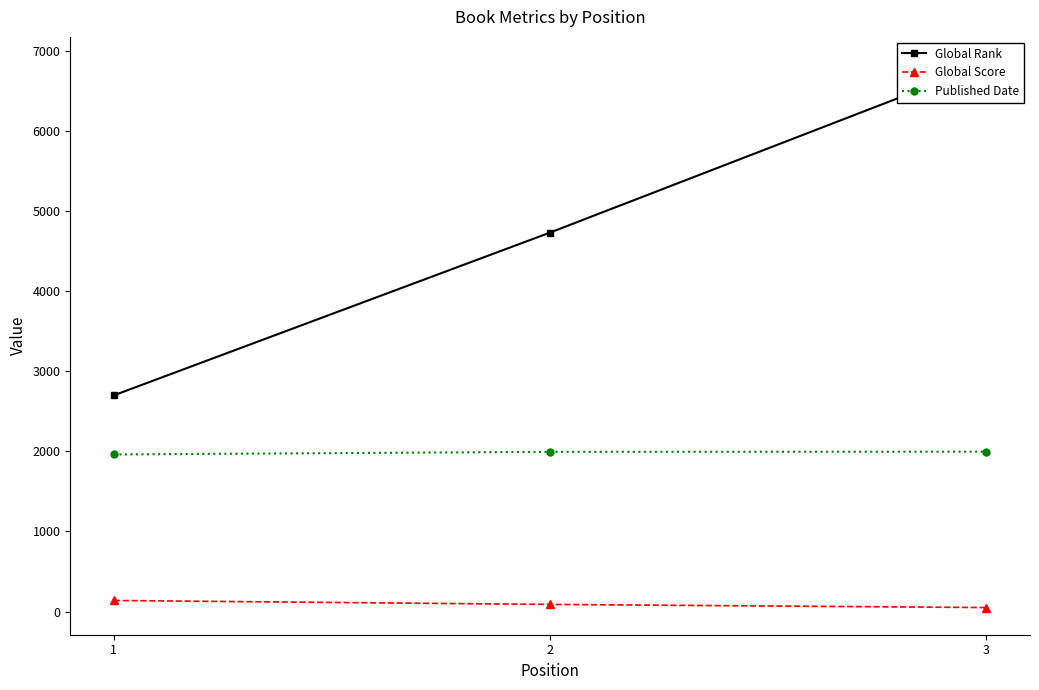

How many lines are shown in the chart?

3